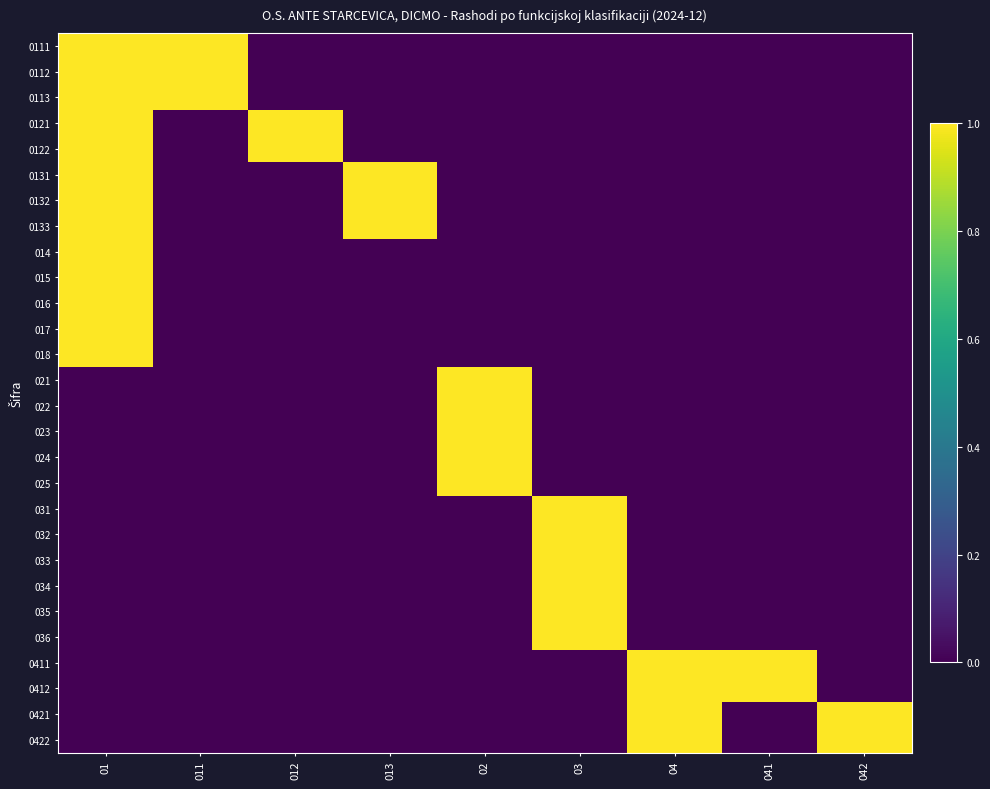

Reading right to left, extract all data points from this chart.

0111: 042=0	041=0	04=0	03=0	02=0	013=0	012=0	011=1	01=1
0112: 042=0	041=0	04=0	03=0	02=0	013=0	012=0	011=1	01=1
0113: 042=0	041=0	04=0	03=0	02=0	013=0	012=0	011=1	01=1
0121: 042=0	041=0	04=0	03=0	02=0	013=0	012=1	011=0	01=1
0122: 042=0	041=0	04=0	03=0	02=0	013=0	012=1	011=0	01=1
0131: 042=0	041=0	04=0	03=0	02=0	013=1	012=0	011=0	01=1
0132: 042=0	041=0	04=0	03=0	02=0	013=1	012=0	011=0	01=1
0133: 042=0	041=0	04=0	03=0	02=0	013=1	012=0	011=0	01=1
014: 042=0	041=0	04=0	03=0	02=0	013=0	012=0	011=0	01=1
015: 042=0	041=0	04=0	03=0	02=0	013=0	012=0	011=0	01=1
016: 042=0	041=0	04=0	03=0	02=0	013=0	012=0	011=0	01=1
017: 042=0	041=0	04=0	03=0	02=0	013=0	012=0	011=0	01=1
018: 042=0	041=0	04=0	03=0	02=0	013=0	012=0	011=0	01=1
021: 042=0	041=0	04=0	03=0	02=1	013=0	012=0	011=0	01=0
022: 042=0	041=0	04=0	03=0	02=1	013=0	012=0	011=0	01=0
023: 042=0	041=0	04=0	03=0	02=1	013=0	012=0	011=0	01=0
024: 042=0	041=0	04=0	03=0	02=1	013=0	012=0	011=0	01=0
025: 042=0	041=0	04=0	03=0	02=1	013=0	012=0	011=0	01=0
031: 042=0	041=0	04=0	03=1	02=0	013=0	012=0	011=0	01=0
032: 042=0	041=0	04=0	03=1	02=0	013=0	012=0	011=0	01=0
033: 042=0	041=0	04=0	03=1	02=0	013=0	012=0	011=0	01=0
034: 042=0	041=0	04=0	03=1	02=0	013=0	012=0	011=0	01=0
035: 042=0	041=0	04=0	03=1	02=0	013=0	012=0	011=0	01=0
036: 042=0	041=0	04=0	03=1	02=0	013=0	012=0	011=0	01=0
0411: 042=0	041=1	04=1	03=0	02=0	013=0	012=0	011=0	01=0
0412: 042=0	041=1	04=1	03=0	02=0	013=0	012=0	011=0	01=0
0421: 042=1	041=0	04=1	03=0	02=0	013=0	012=0	011=0	01=0
0422: 042=1	041=0	04=1	03=0	02=0	013=0	012=0	011=0	01=0